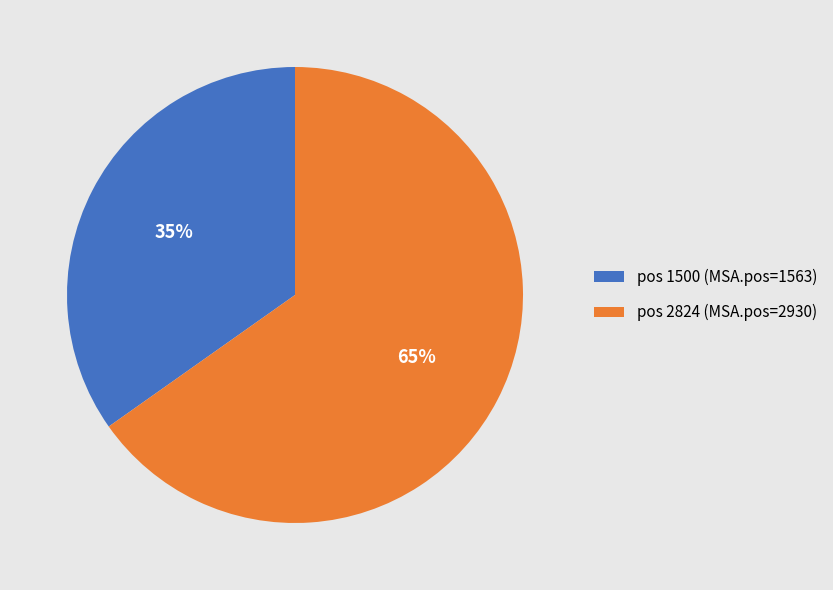

Between pos 2824 (MSA.pos=2930) and pos 1500 (MSA.pos=1563), which is larger?

pos 2824 (MSA.pos=2930)